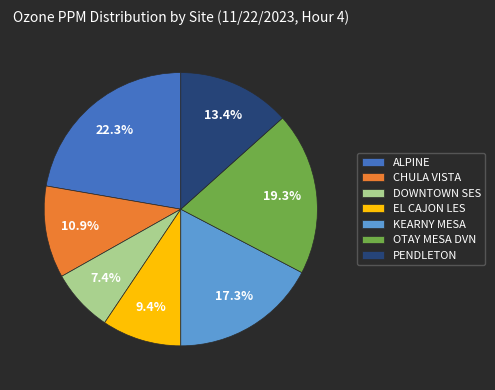

Is it true that EL CAJON LES is 1% of the pie?

False